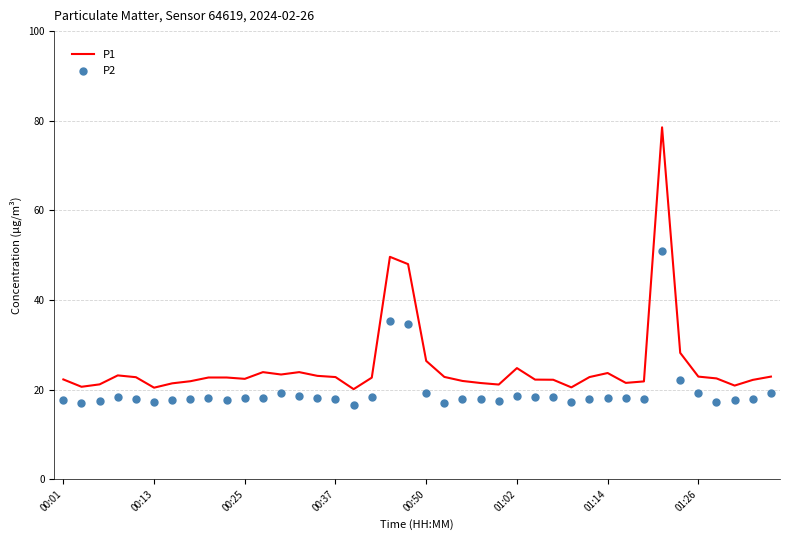

Which series has the widest spread of Y values?

P1